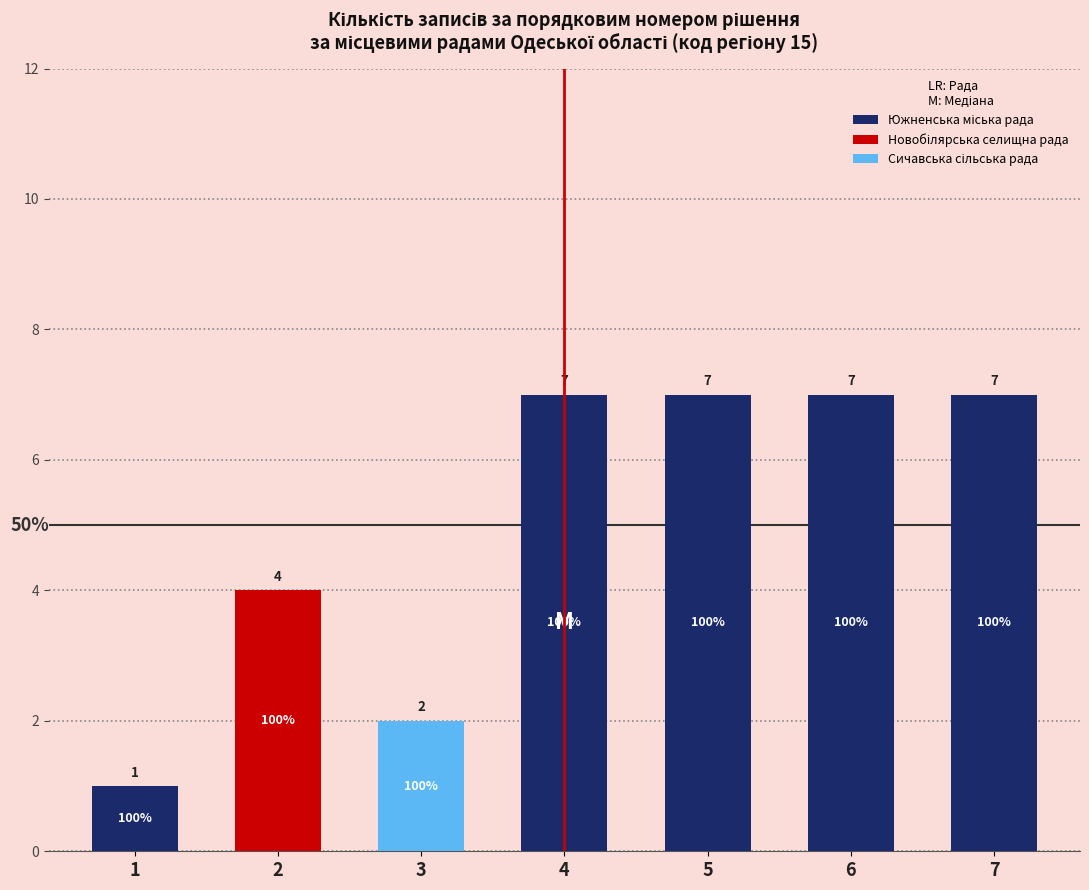

Count the Южненська міська рада values in the range 0 to 7.

7